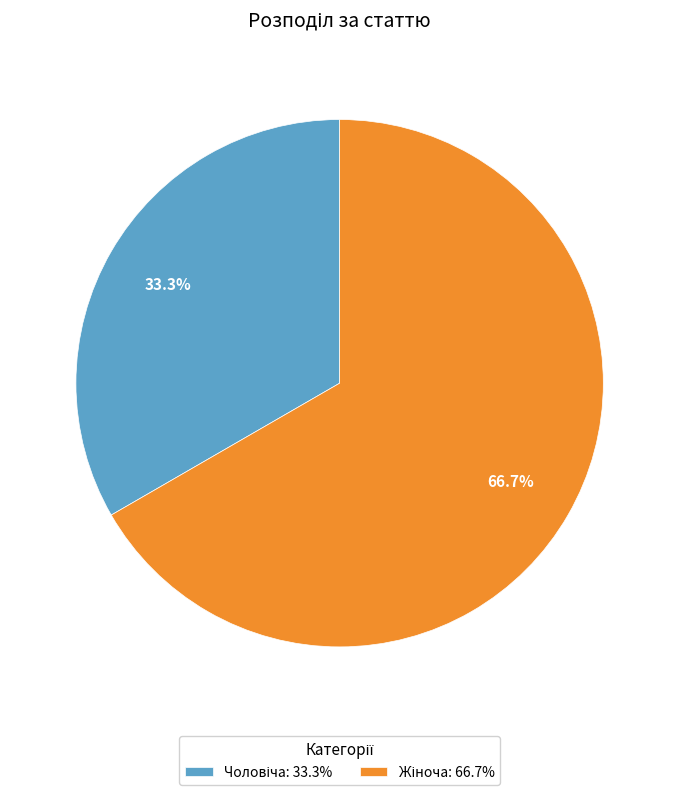

Is there a majority slice in this chart?

Yes